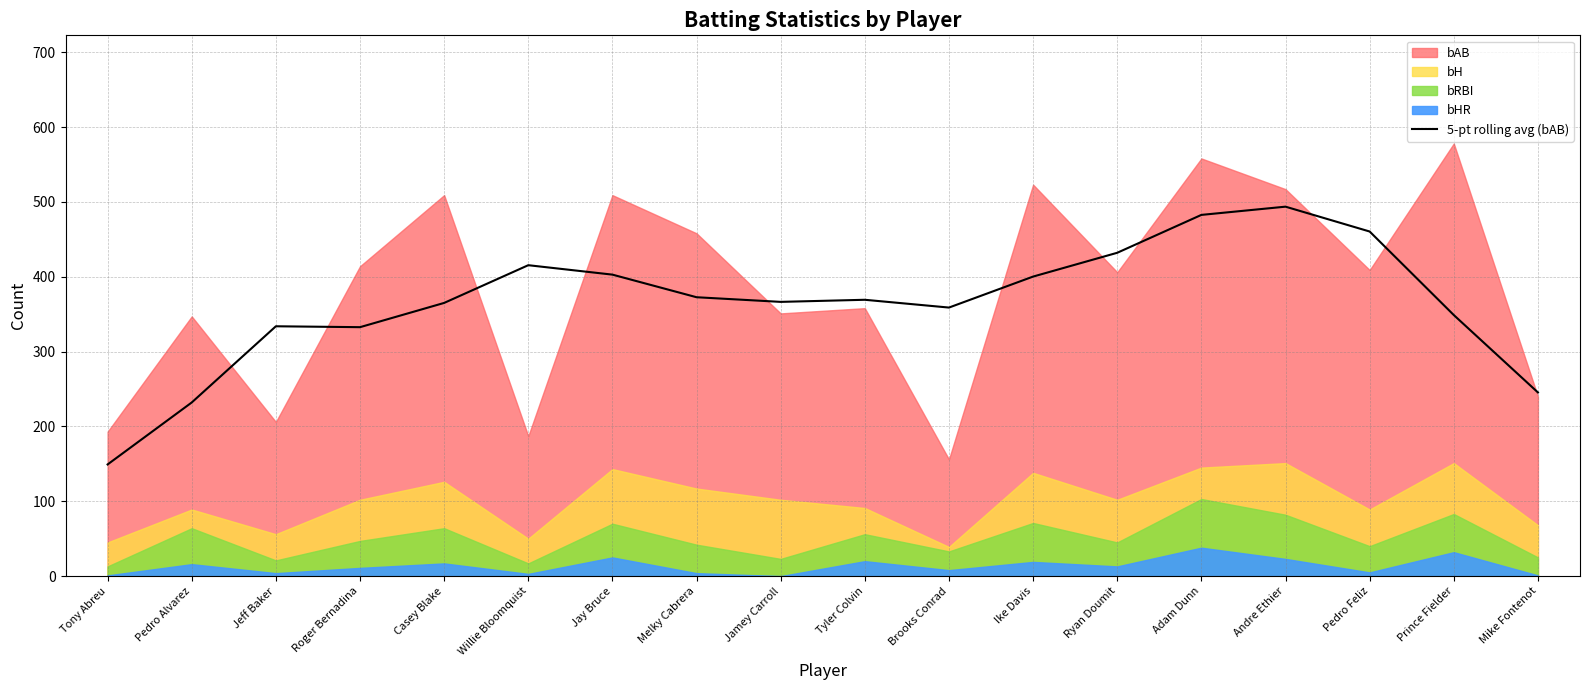

Is it true that the value at Melky Cabrera is 372.6?

True